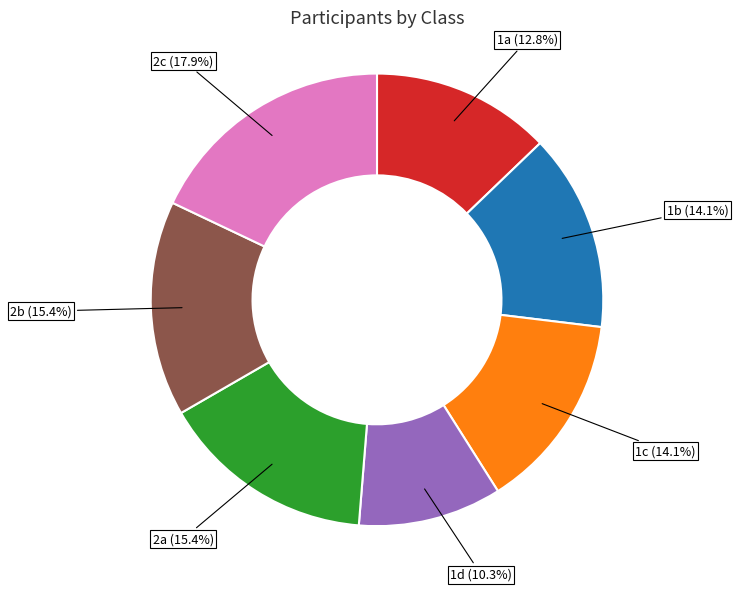

To the nearest percent, what portion does 1b represent?

14%